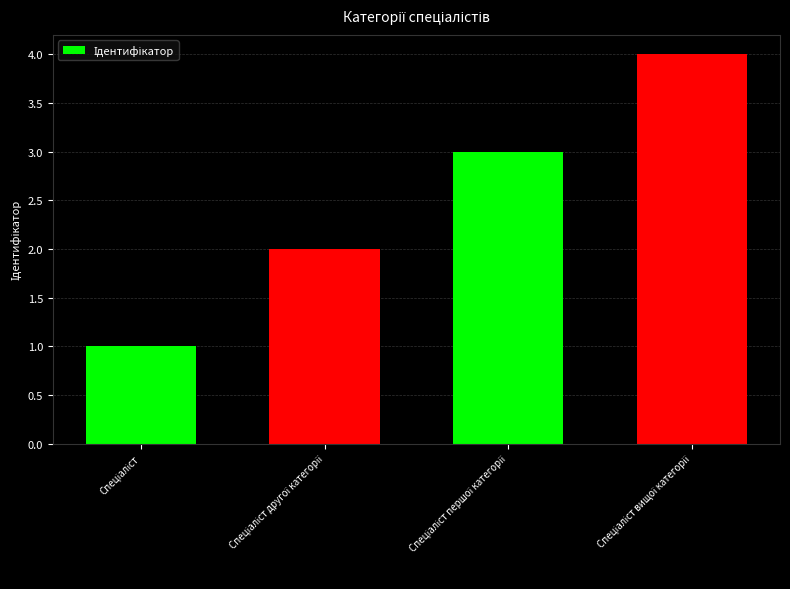

What is the maximum value shown in the chart?

4